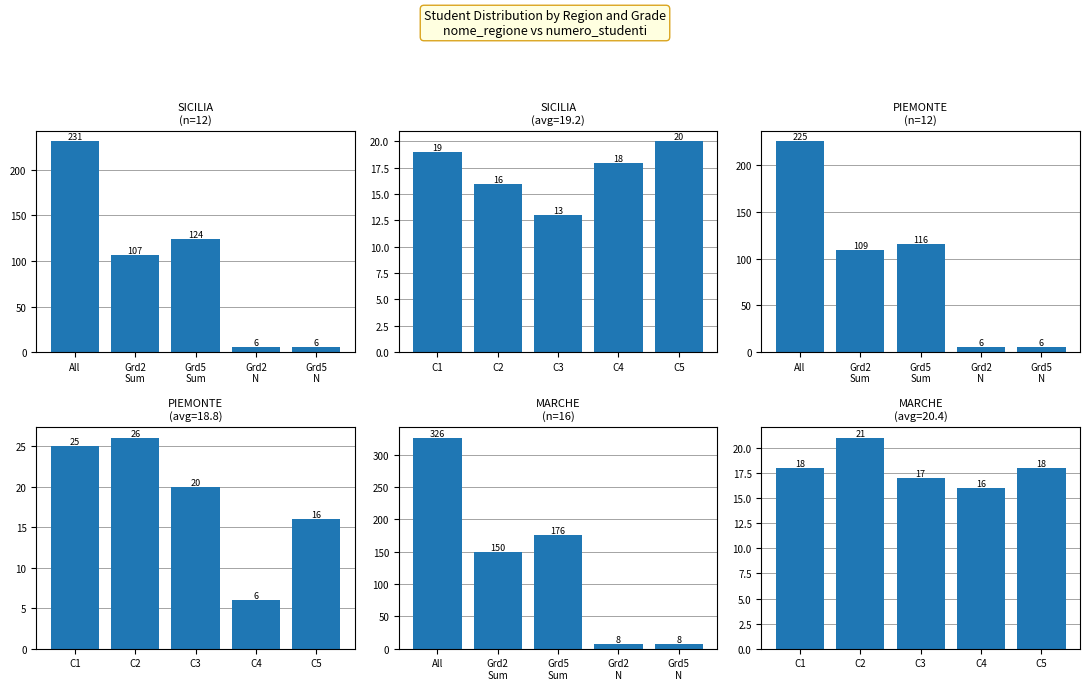

Count the MARCHE values in the range 17 to 18.

3